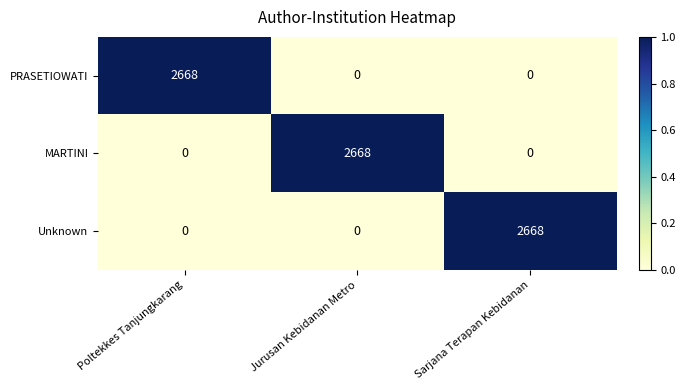

Which category has the highest value in the PRASETIOWATI series?

Poltekkes Tanjungkarang